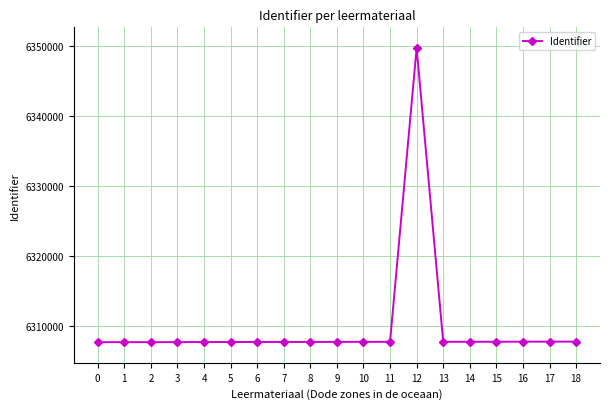

True or false: there are more than 0 points higher than both neighbors.

True